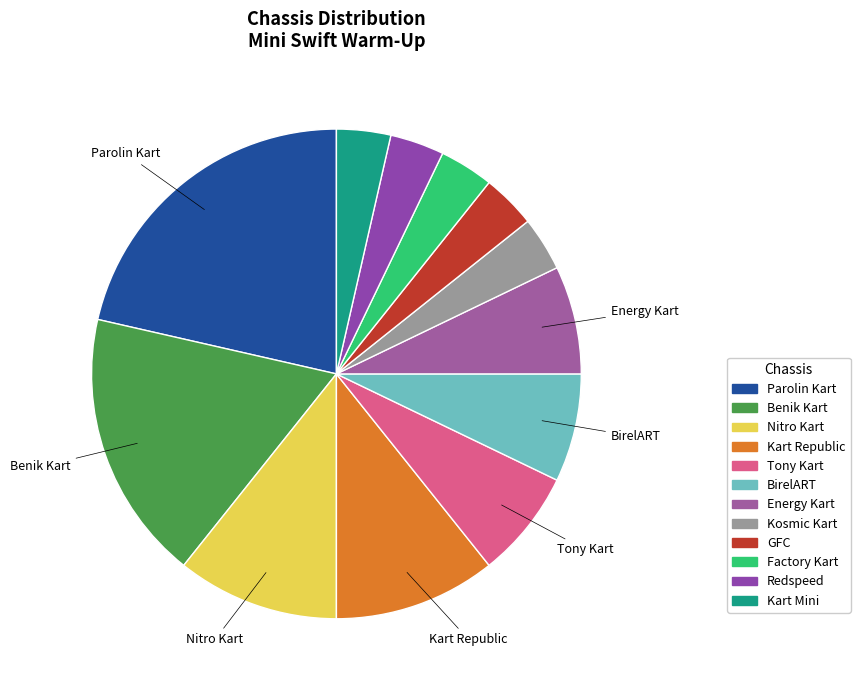

How many segments does this pie chart have?

12